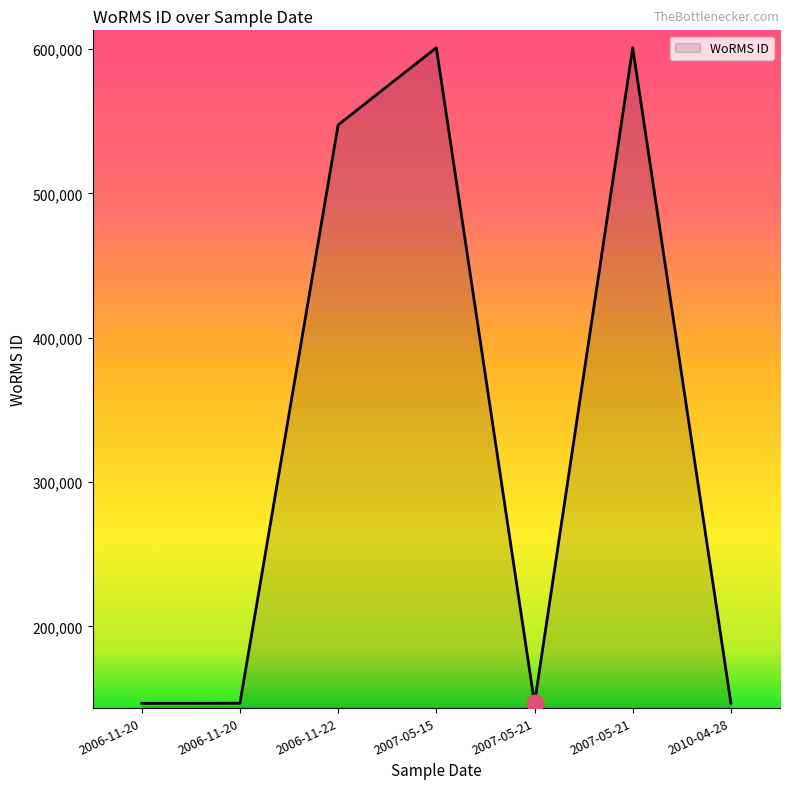

How many lines are shown in the chart?

1